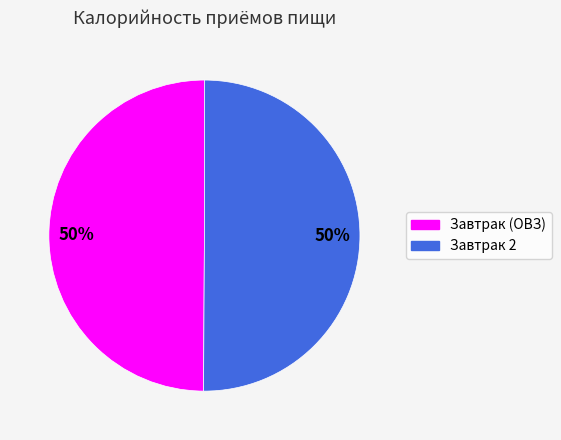

Is it true that Завтрак (ОВЗ) is 50% of the pie?

True